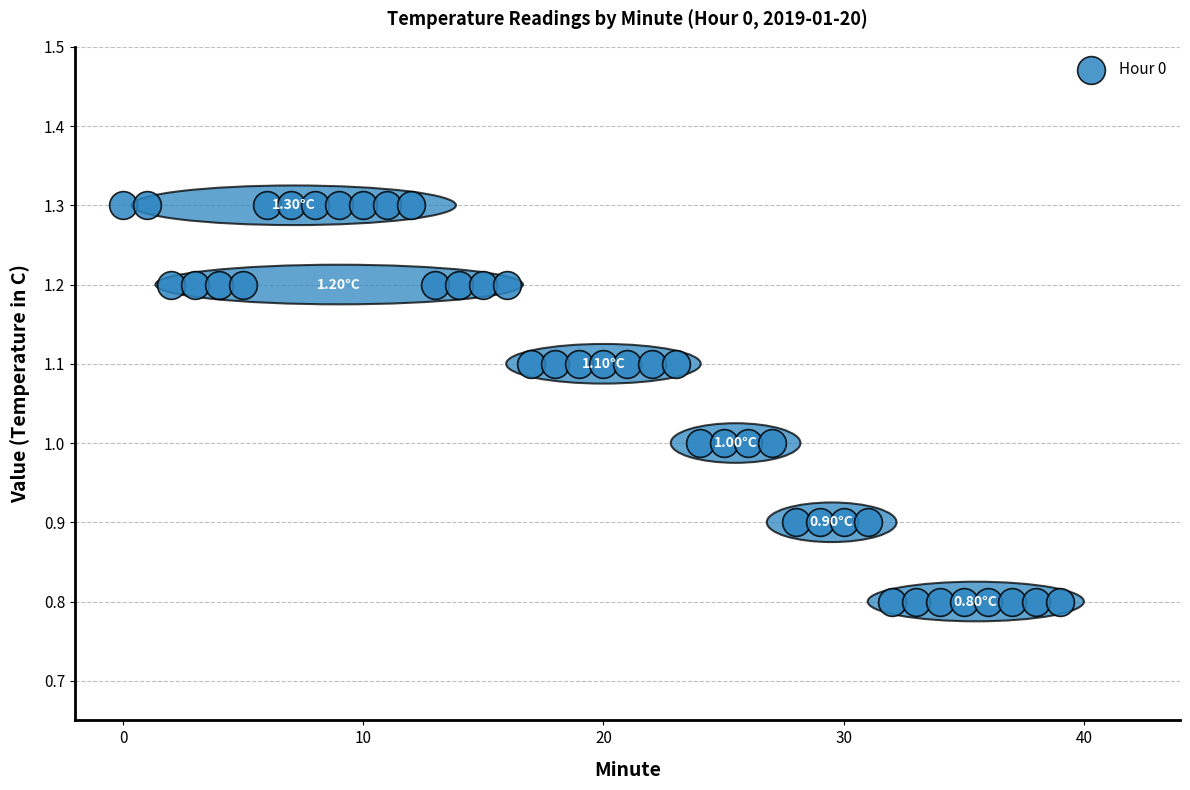

What is the range of Y values (max minus min)?

0.5